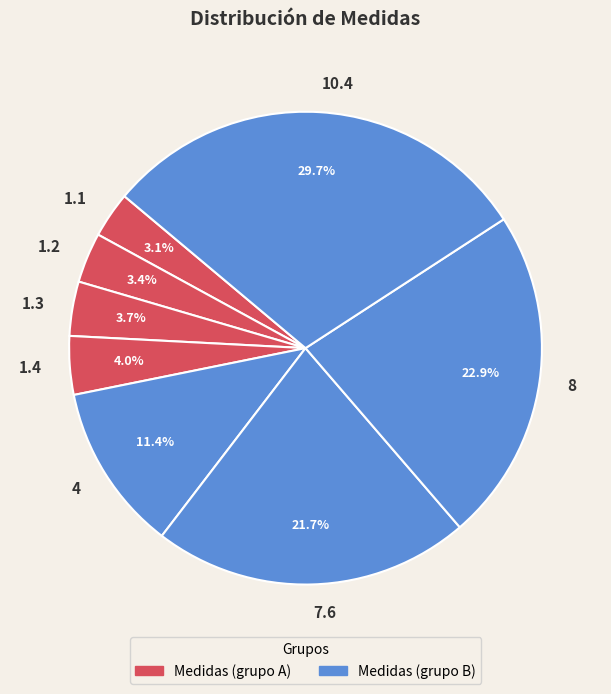

What portion of the pie excludes 1.2?

96.6%